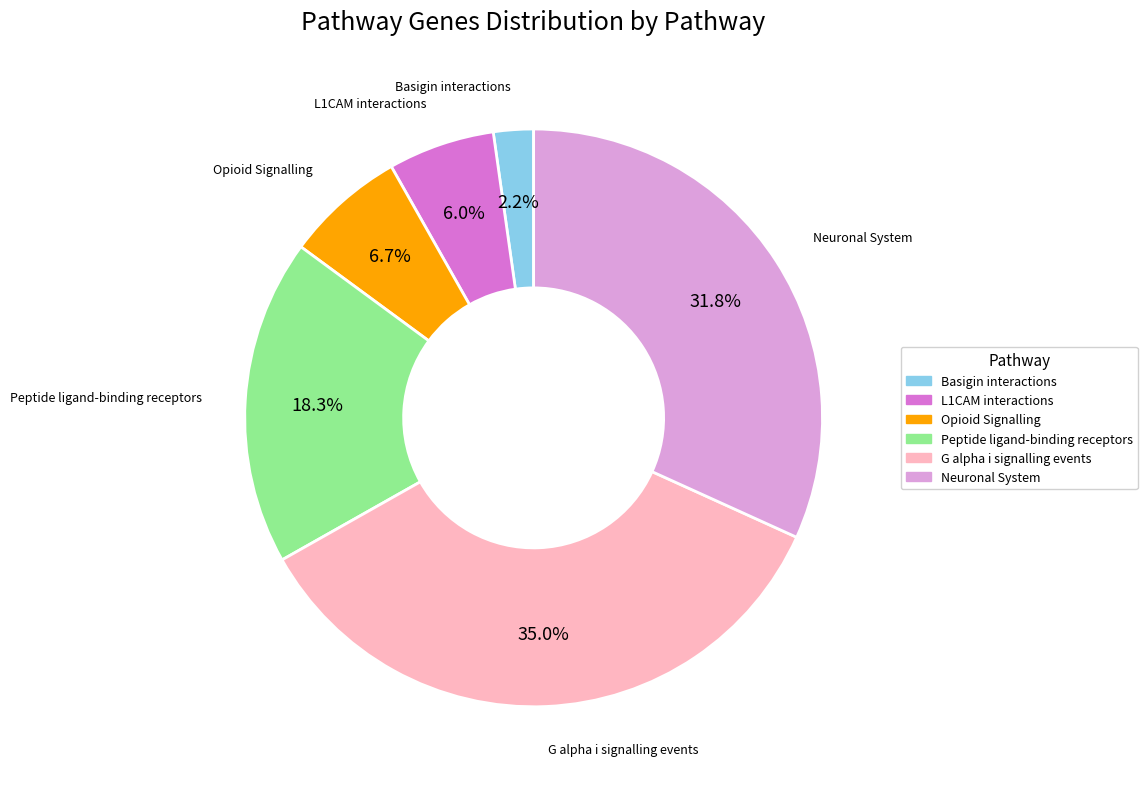

Which category has the biggest portion of the pie?

G alpha i signalling events